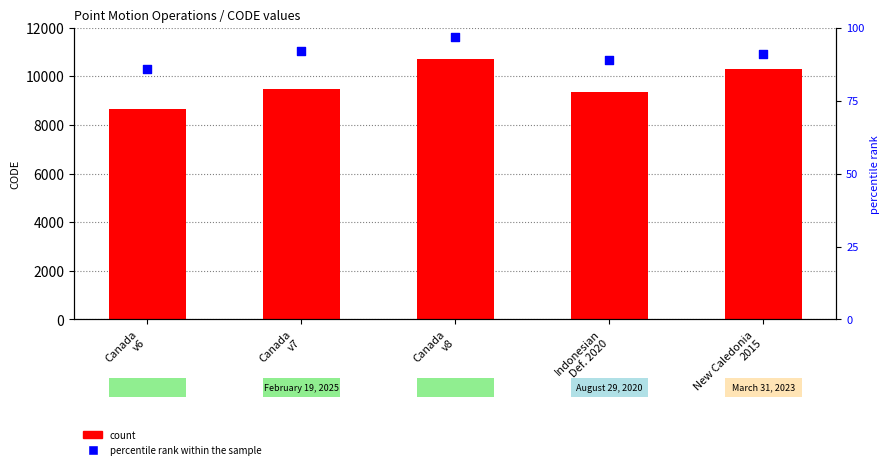

At how many categories does at least one series exceed 5338?

5